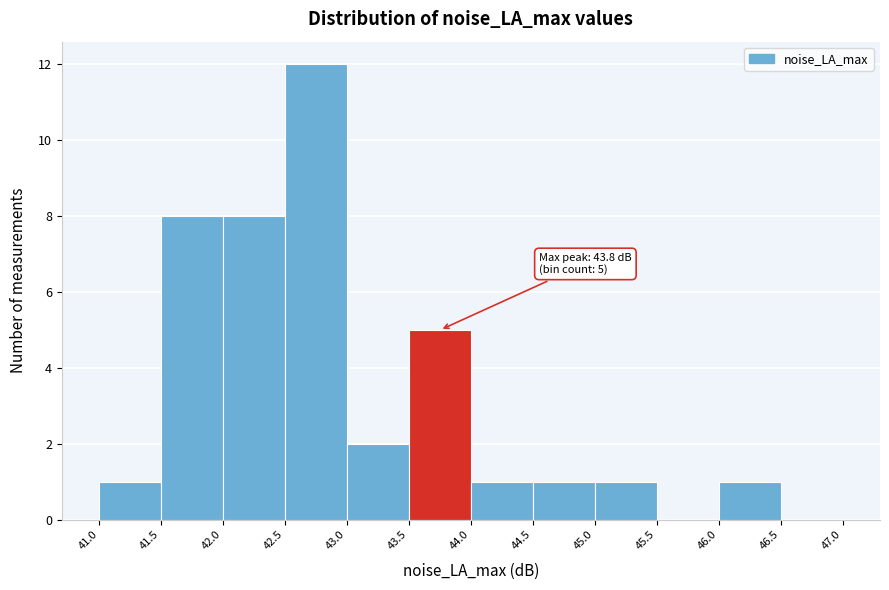

Which range on the x-axis has the tallest bar?

42.5 to 43.0